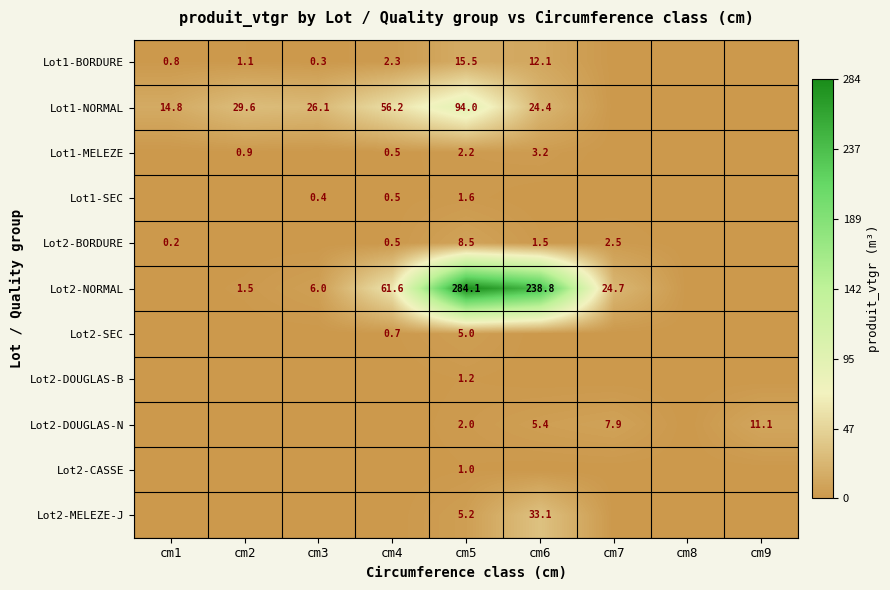

What is the spread (max minus min) of values at cm5?

283.1